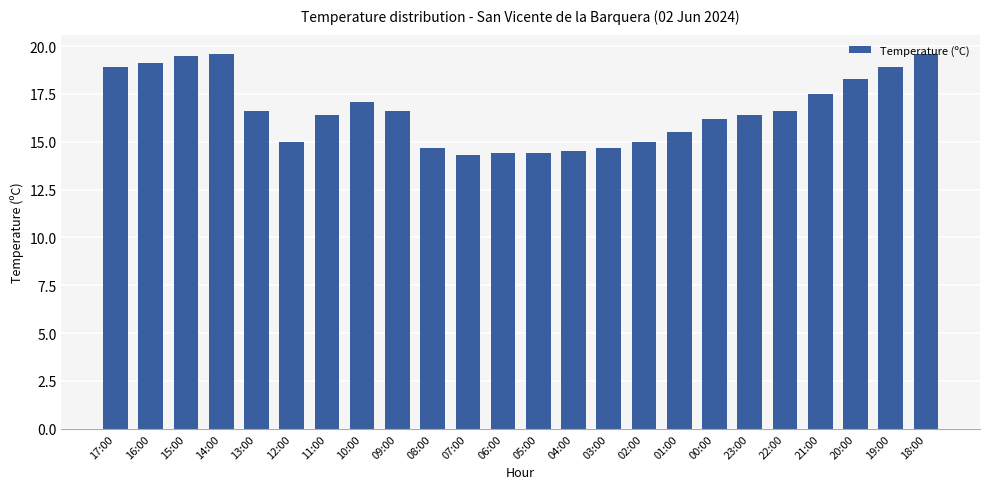

How many values are below 16?

9